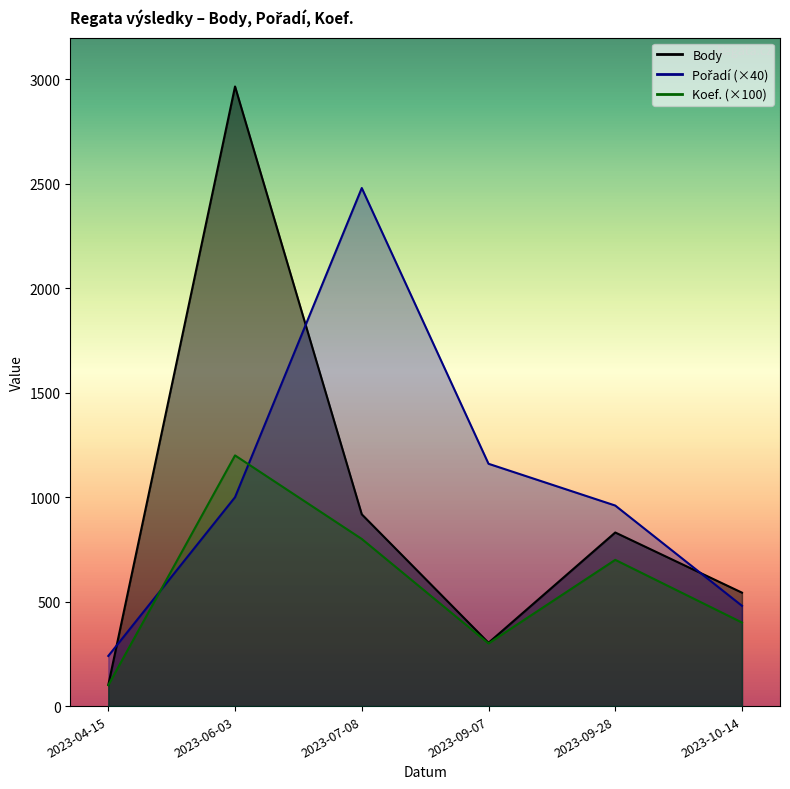

At which label is Pořadí closest to 1360?

2023-09-07